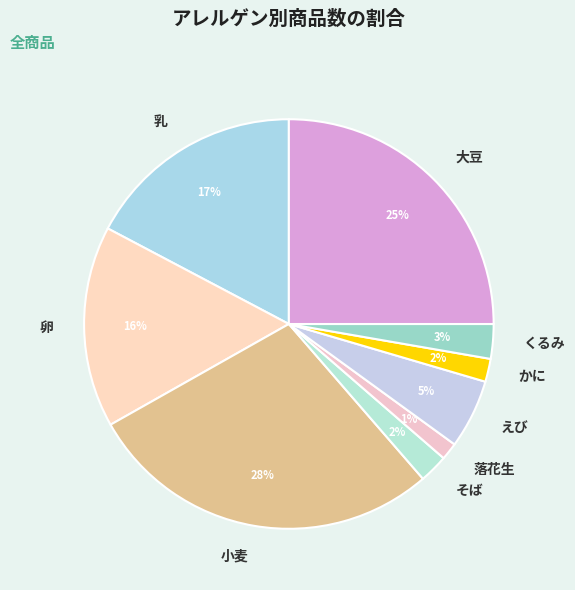

Between 卵 and 落花生, which is larger?

卵